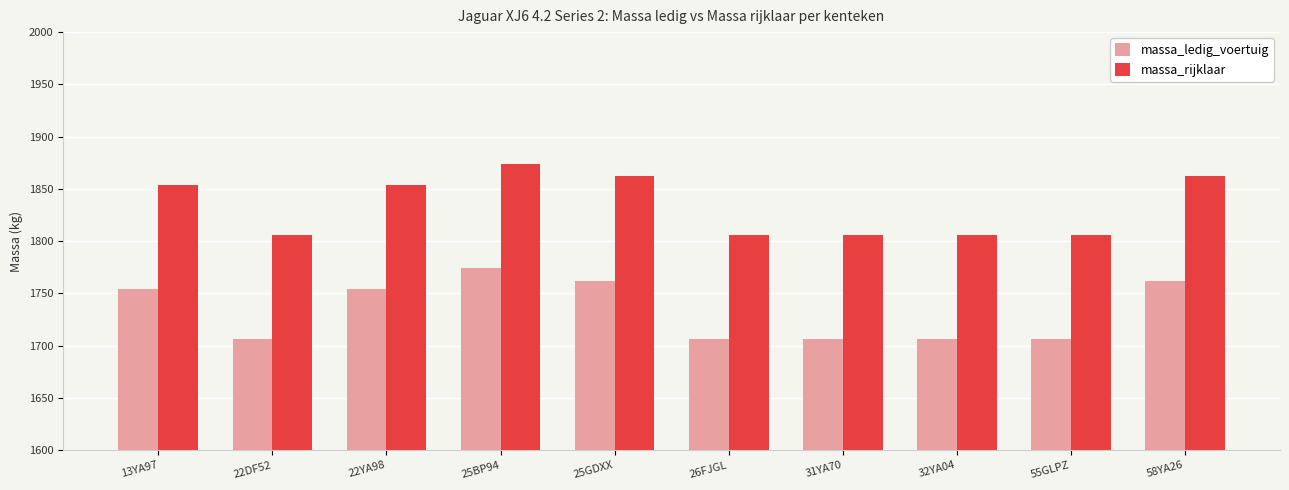

Reading left to right, transcribe all the data shown in this chart.

massa_ledig_voertuig: 13YA97=1754	22DF52=1706	22YA98=1754	25BP94=1774	25GDXX=1762	26FJGL=1706	31YA70=1706	32YA04=1706	55GLPZ=1706	58YA26=1762
massa_rijklaar: 13YA97=1854	22DF52=1806	22YA98=1854	25BP94=1874	25GDXX=1862	26FJGL=1806	31YA70=1806	32YA04=1806	55GLPZ=1806	58YA26=1862